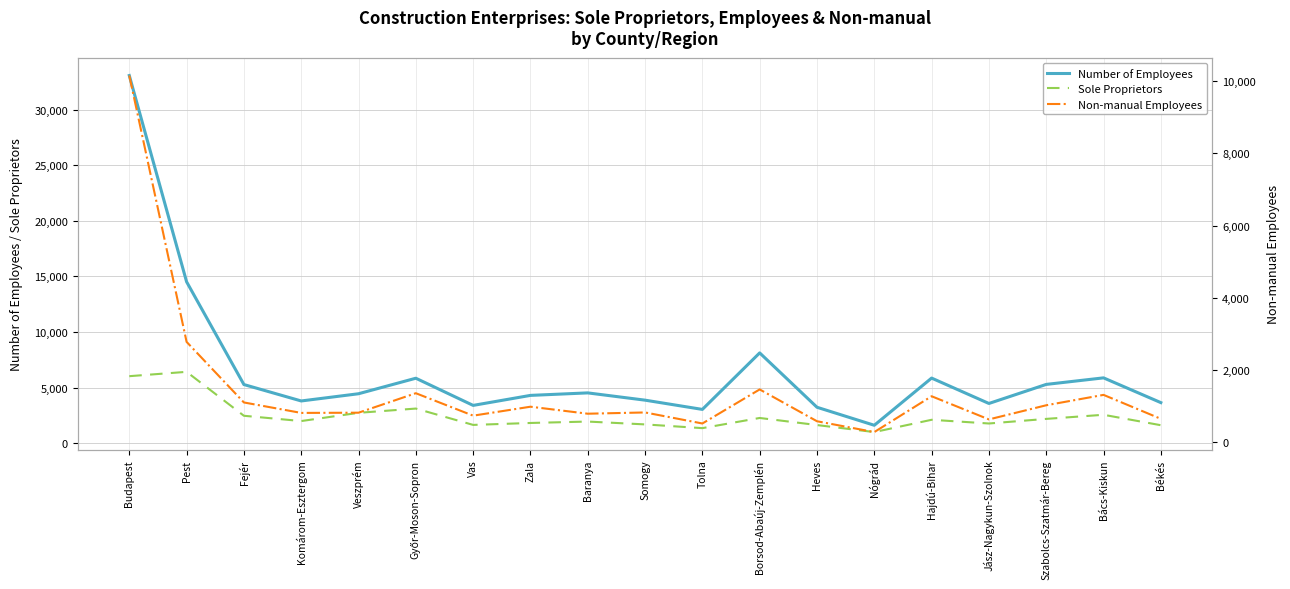

True or false: Number of Employees and Sole Proprietors intersect in this chart.

False